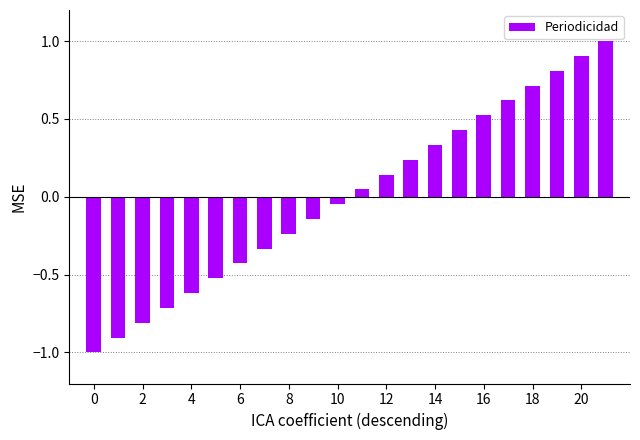

What is the maximum value shown in the chart?

1.0